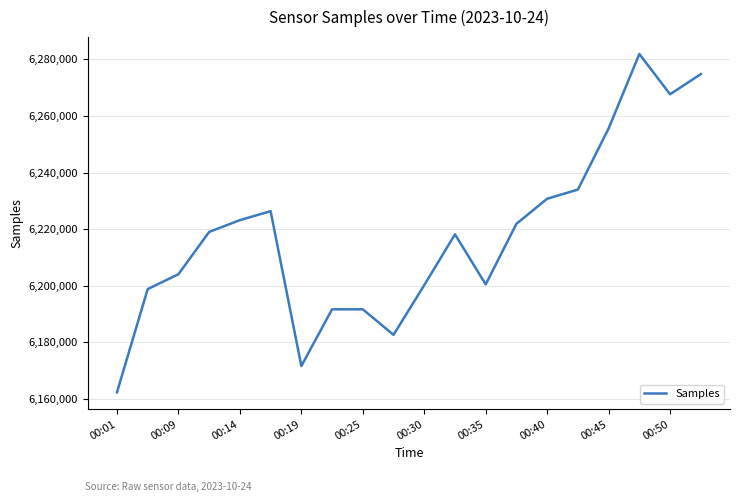

Count the number of categories in the chart.

20